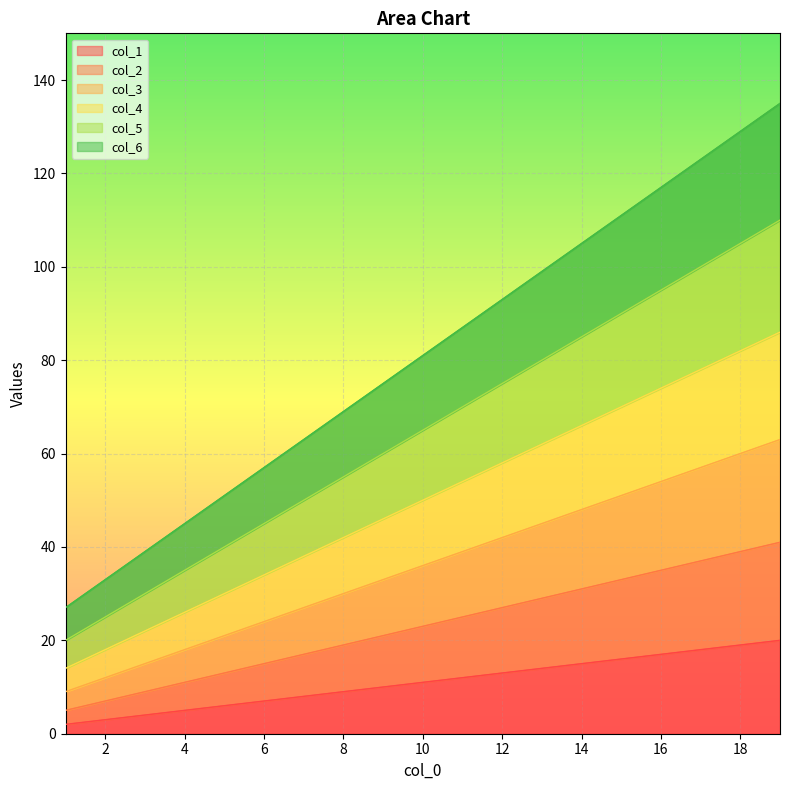

What is the sum of the col_4 values at 7 and 17?

116